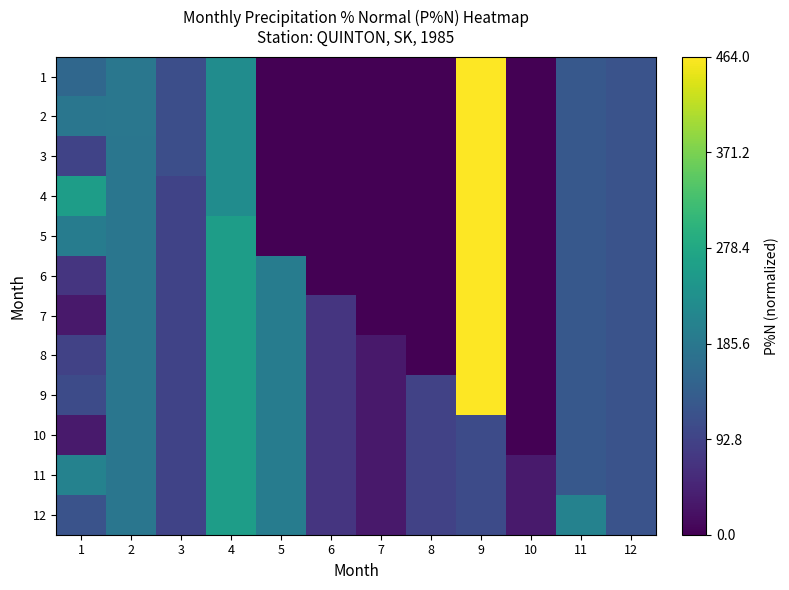

At how many categories does at least one series exceed 0?

12